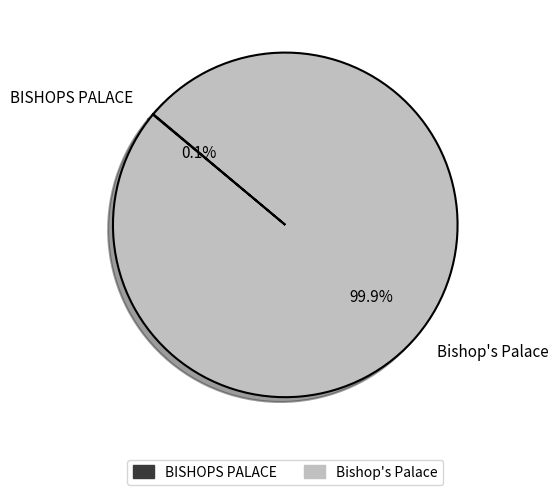

Is Bishop's Palace the majority of the pie?

Yes